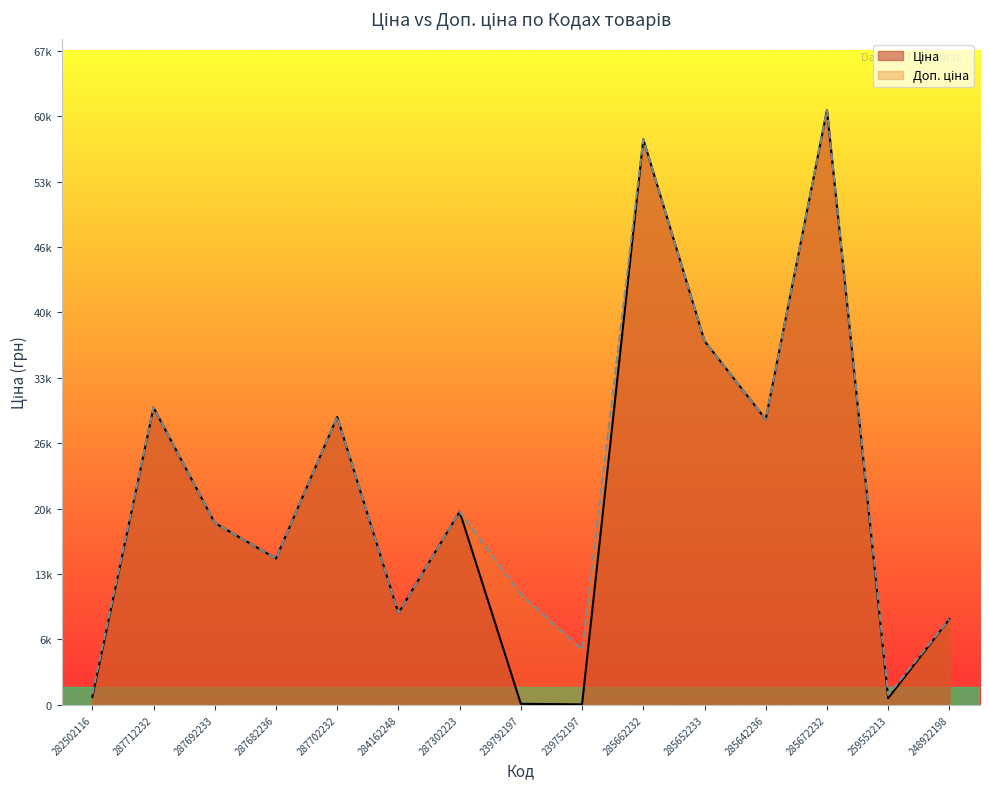

How many distinct data groups are displayed?

2